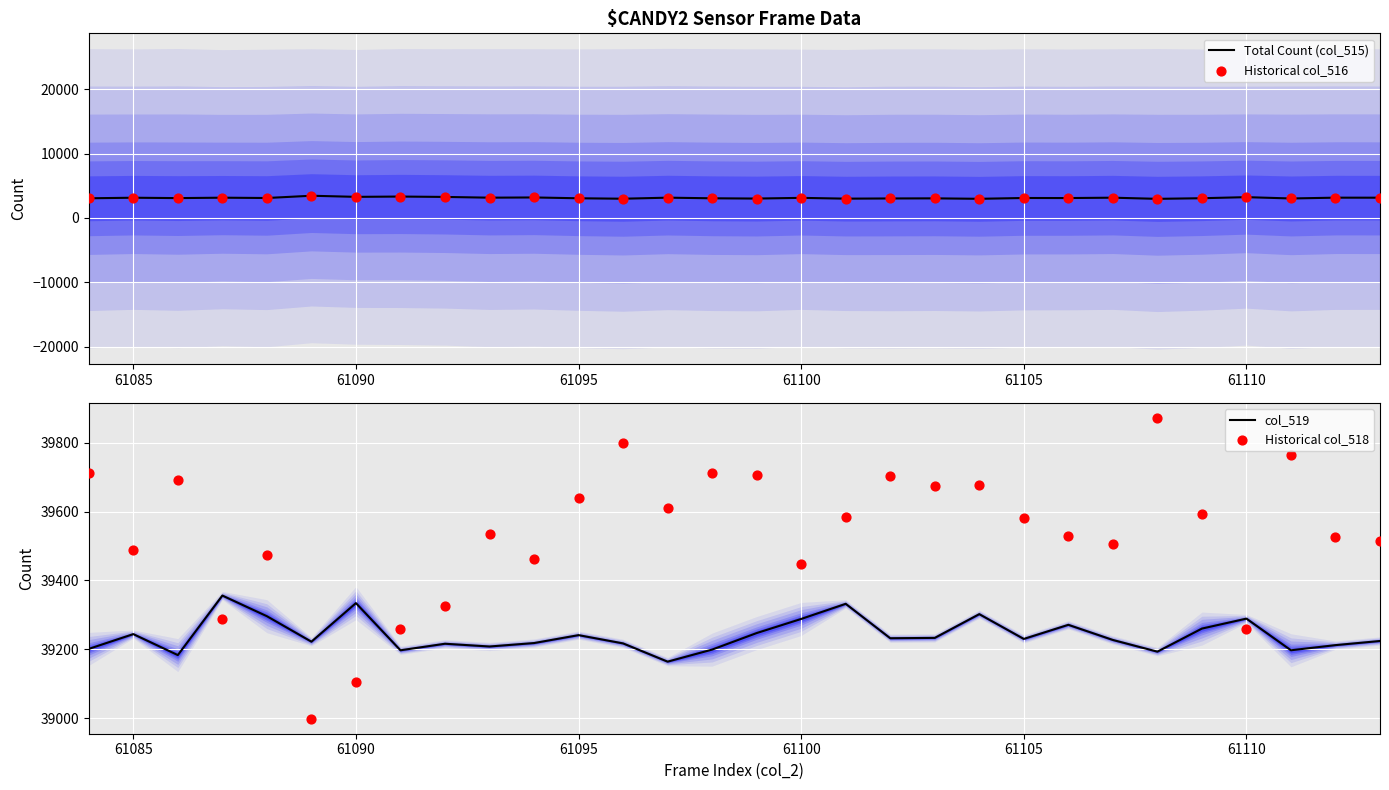

At how many categories does at least one series exceed 31597?

30